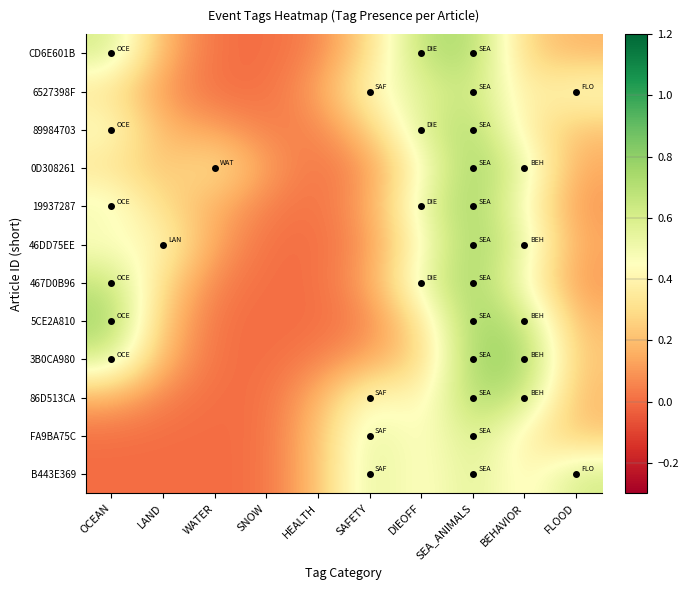

Rank the series at HEALTH from highest to lowest value.

B443E369, FA9BA75C, 86D513CA, 6527398F, CD6E601B, 89984703, 3B0CA980, 0D308261, 19937287, 467D0B96, 46DD75EE, 5CE2A810